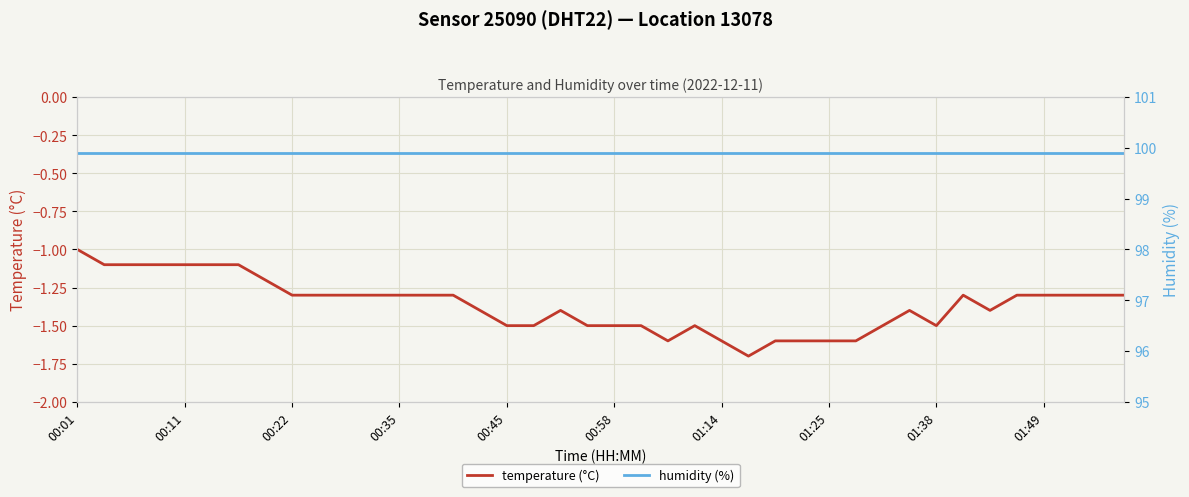

What is the smallest value displayed?

-1.7